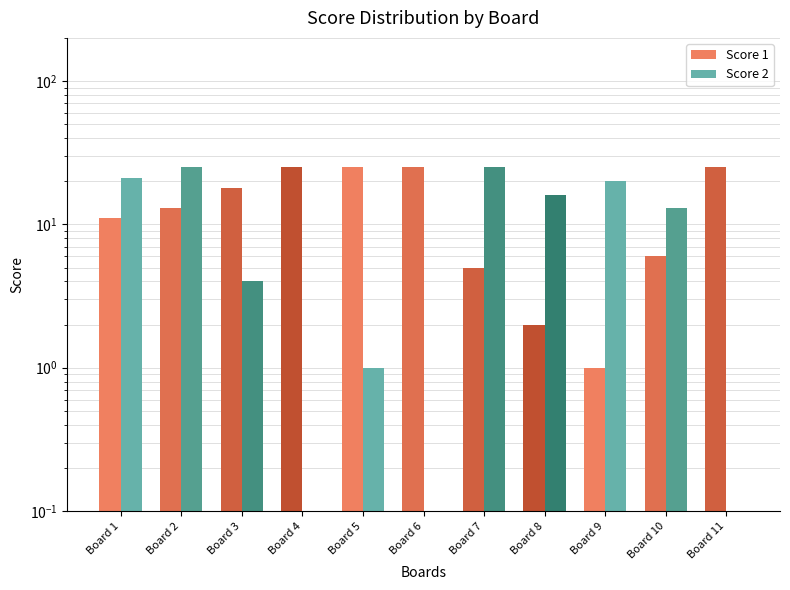

What is the difference between the maximum and minimum values in the Score 1 series?

24